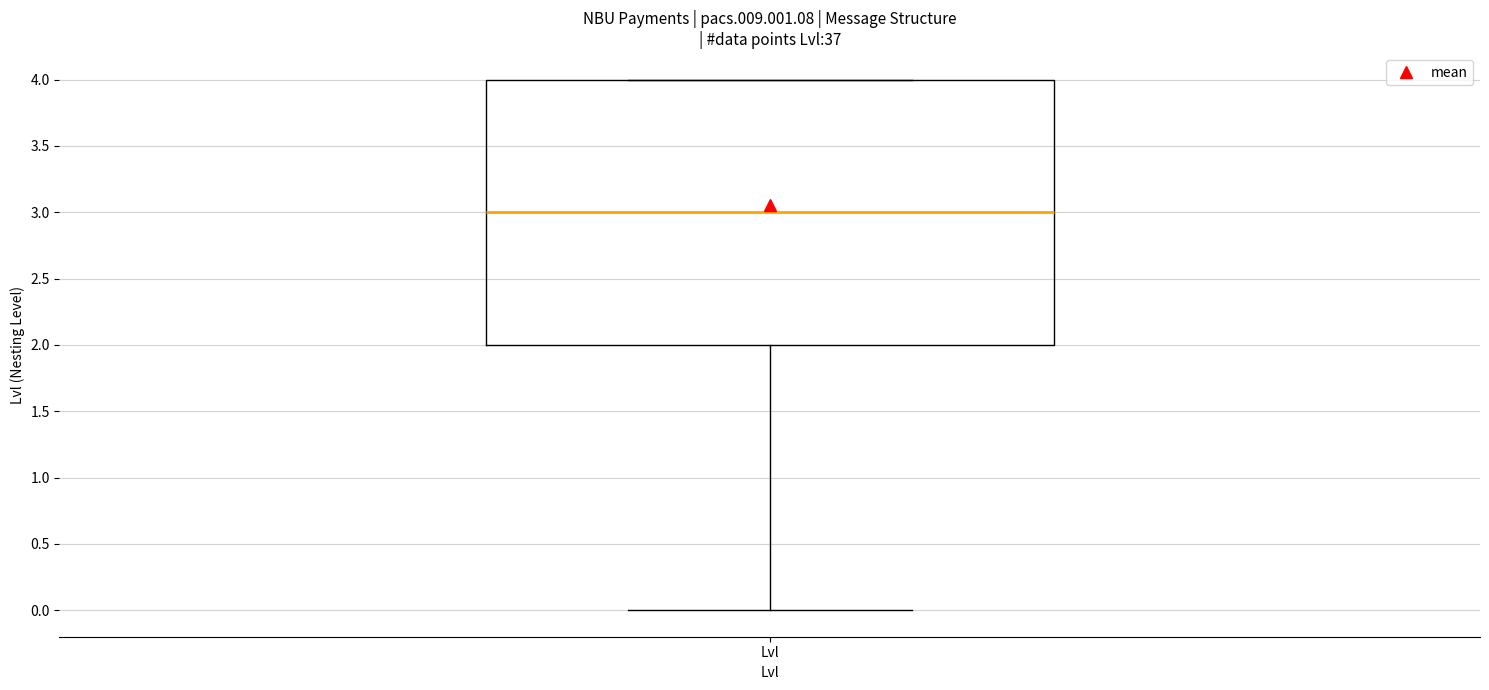

Transcribe this box plot: give where the median line is, the range the box spans, and where the two whiskers end, as read against the y-axis. The values are not printed on the chart, so give them approximately, as read against the axis.

median 3, box 2 to 4, whiskers 0 to 4